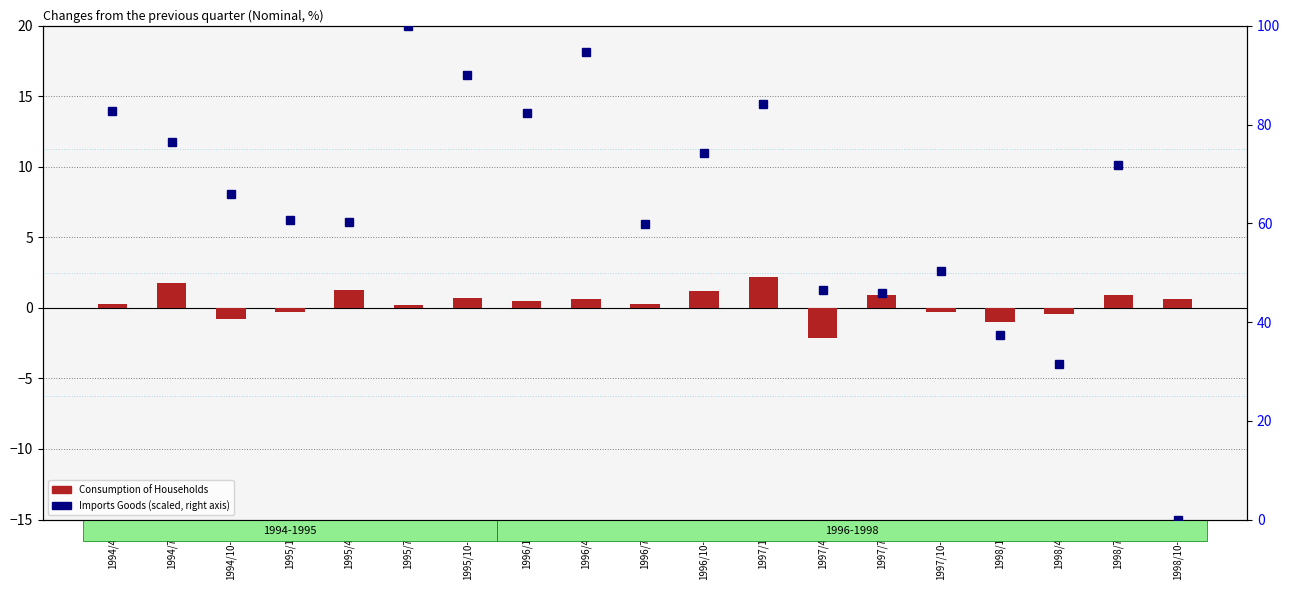

Rank the series by their maximum value, from lowest to highest.

Consumption of Households, Imports Goods (scaled)